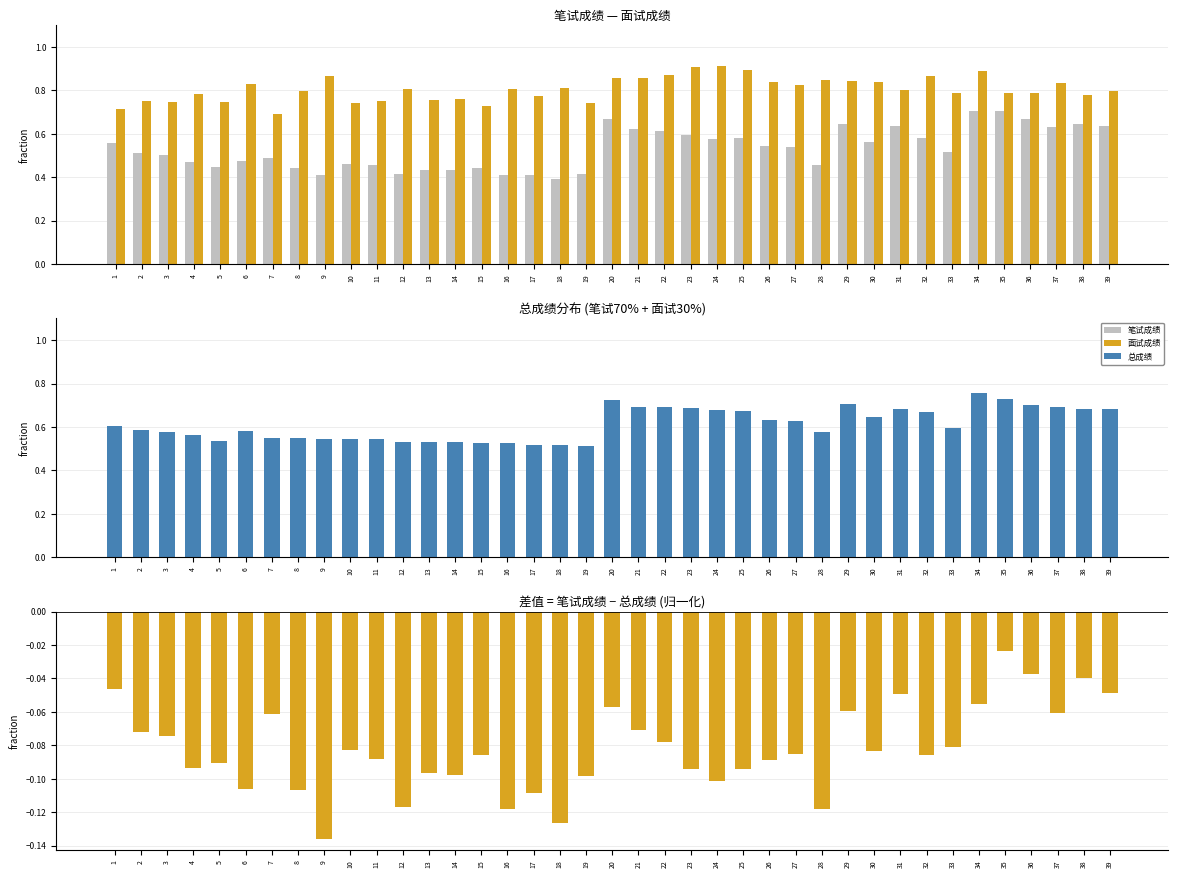

Between 21 and 31, which is larger?

31